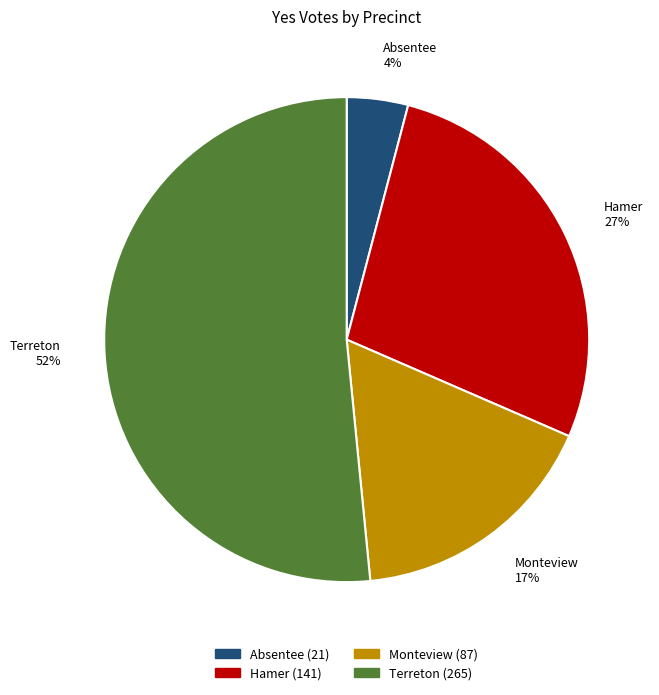

Is the sum of Monteview 17% and Terreton 52% greater than half?

Yes